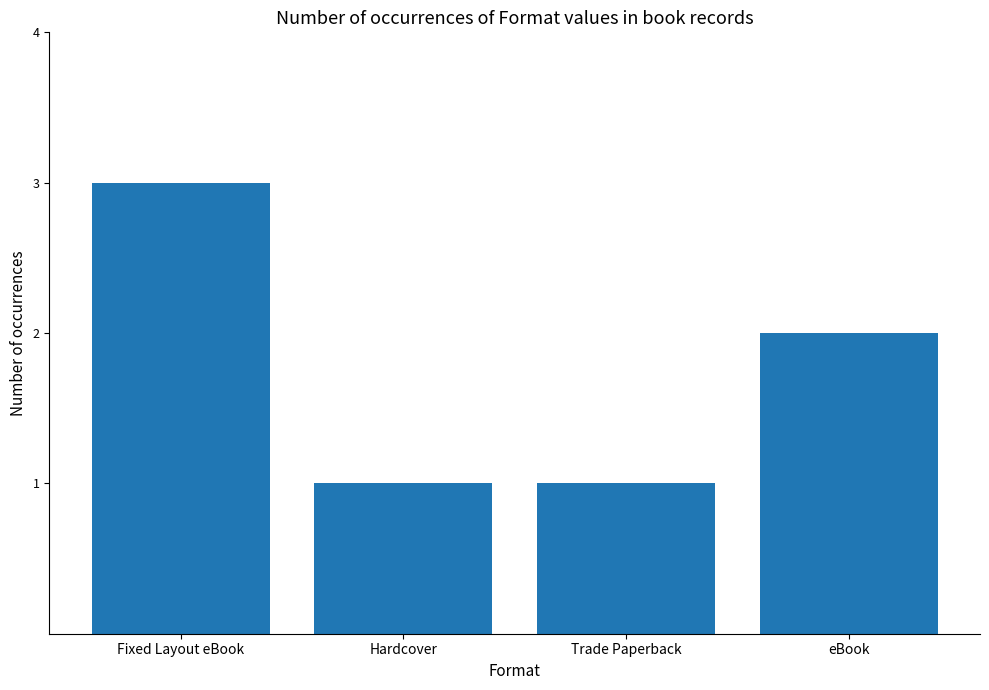

What is the average value?

2